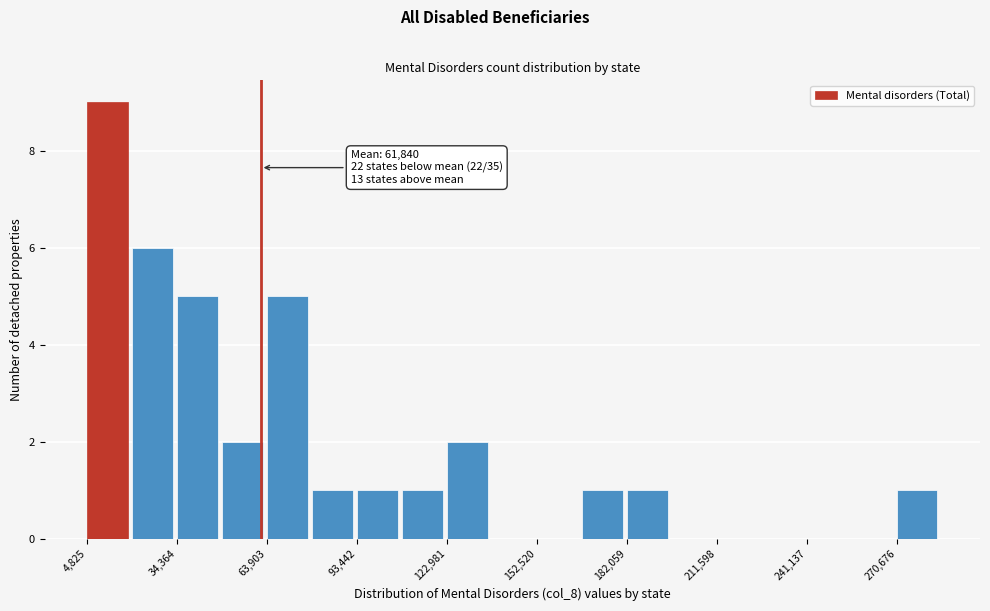

Around what value on the x-axis is the tallest bar? Give the approximate position of its centre, as read against the axis.

10000